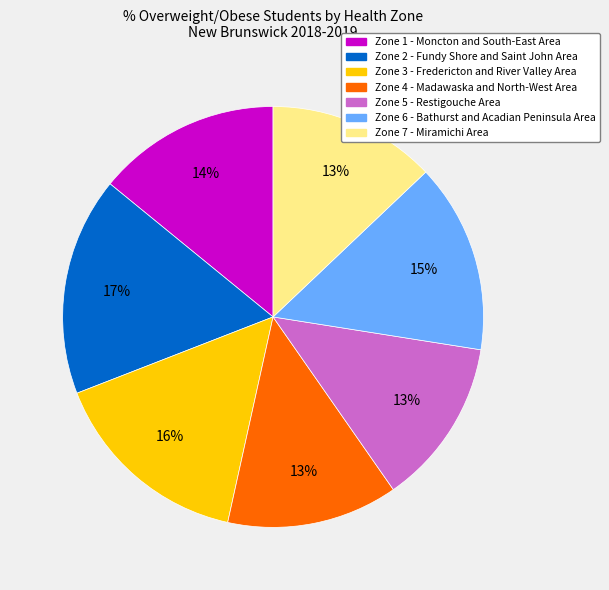

True or false: Zone 7 - Miramichi Area accounts for 13% of the total.

True